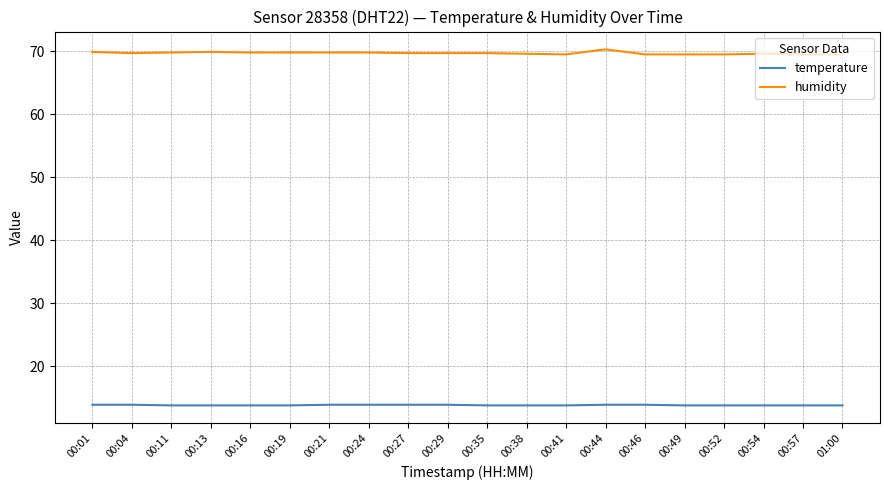

How many lines are shown in the chart?

2